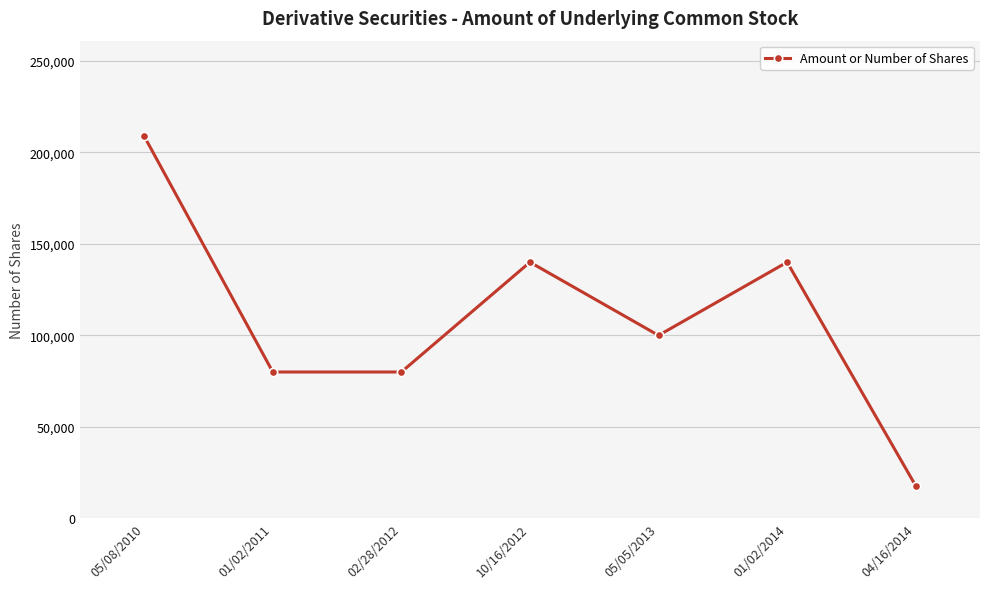

How many values are below 100000?

3